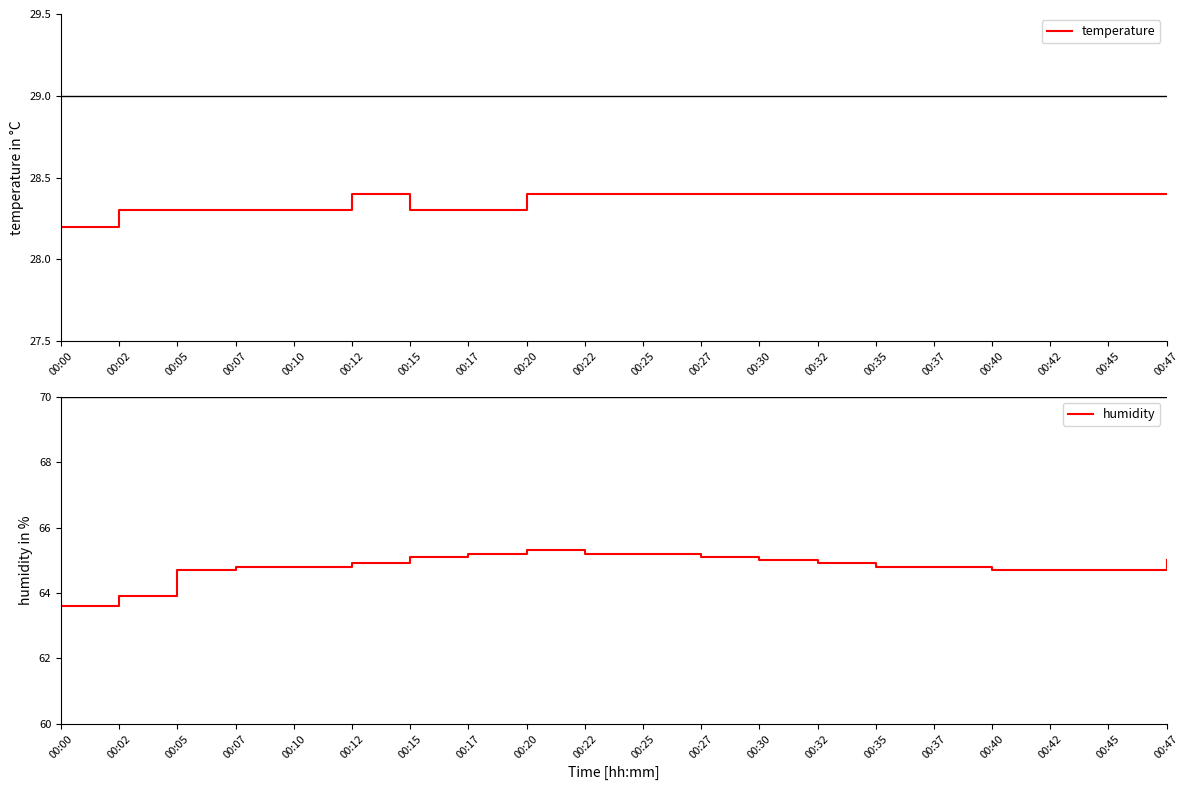

The value of temperature at 00:05 is 28.3. True or false?

True